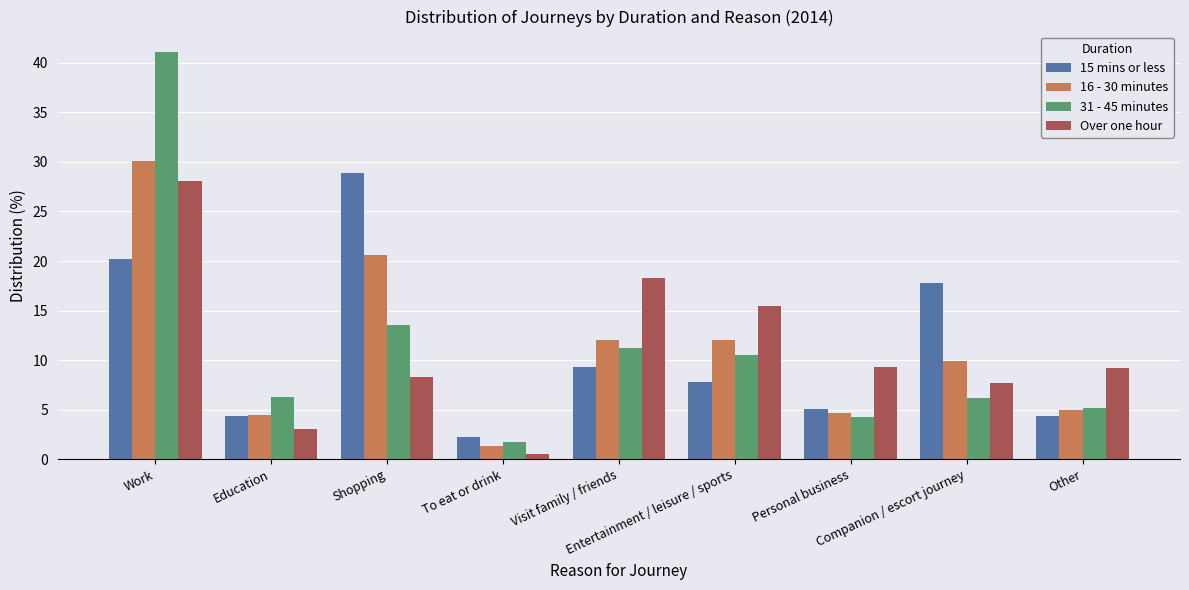

What is the average value of the 15 mins or less series?

11.1